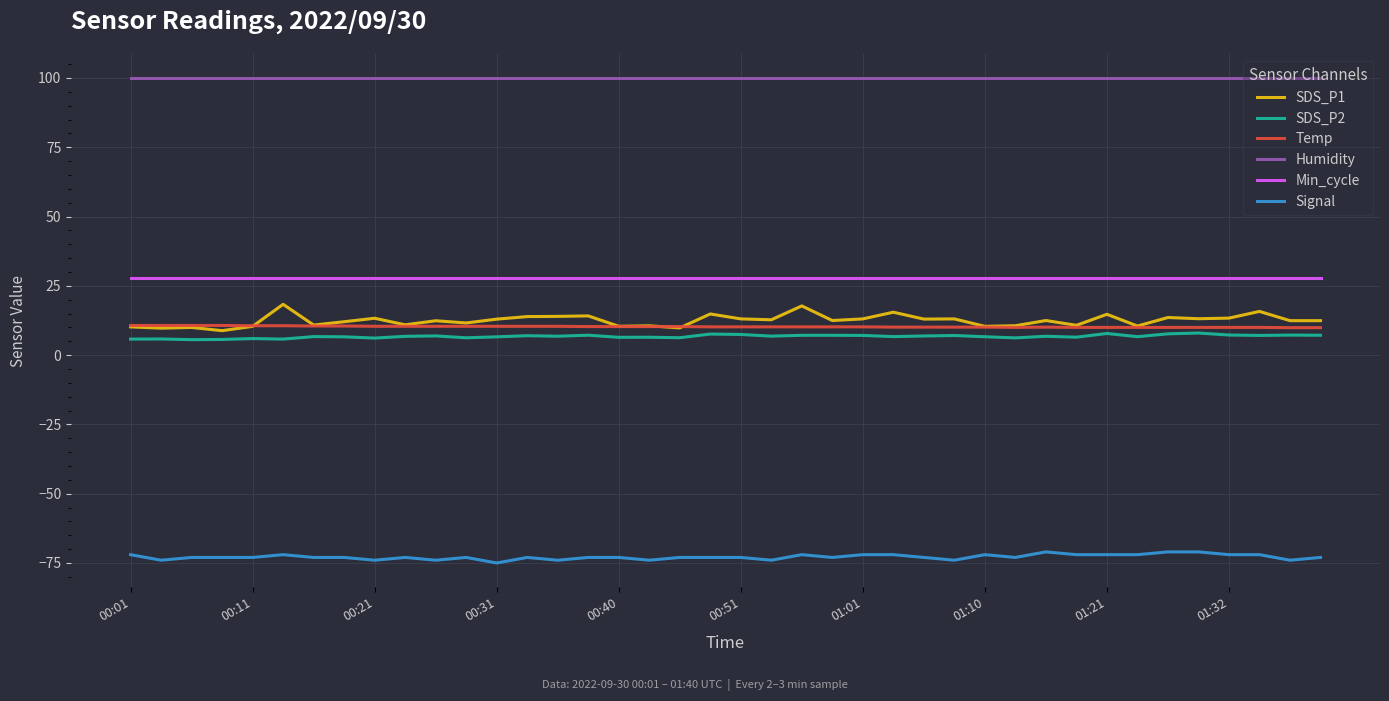

True or false: SDS_P2 and Temp cross at least once.

False